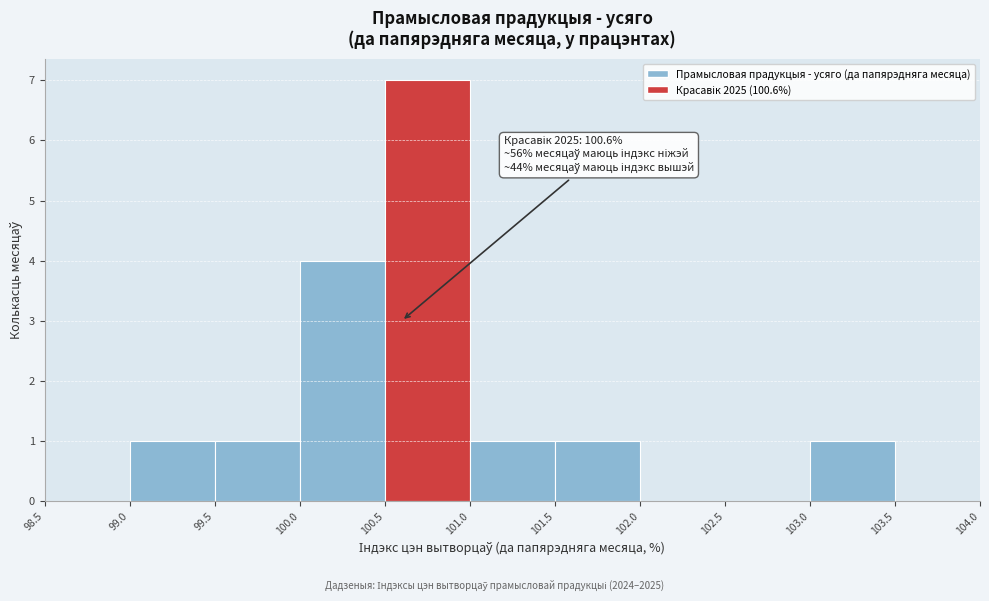

Over which range of the x-axis is the bar tallest?

100.5 to 101.0